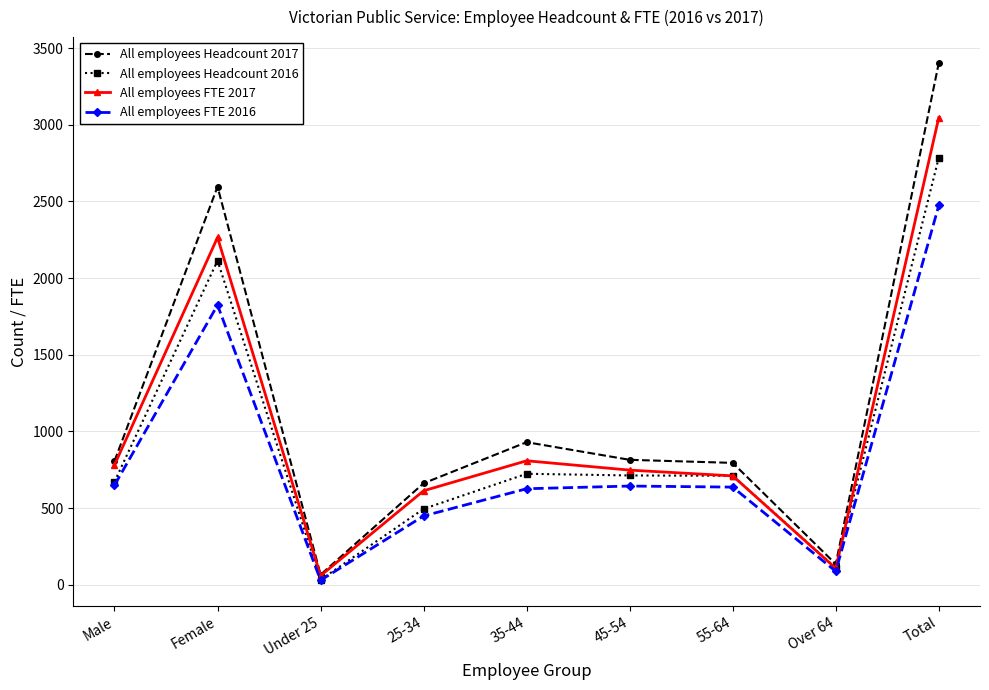

At which category does All employees FTE 2017 reach its first local peak?

Female